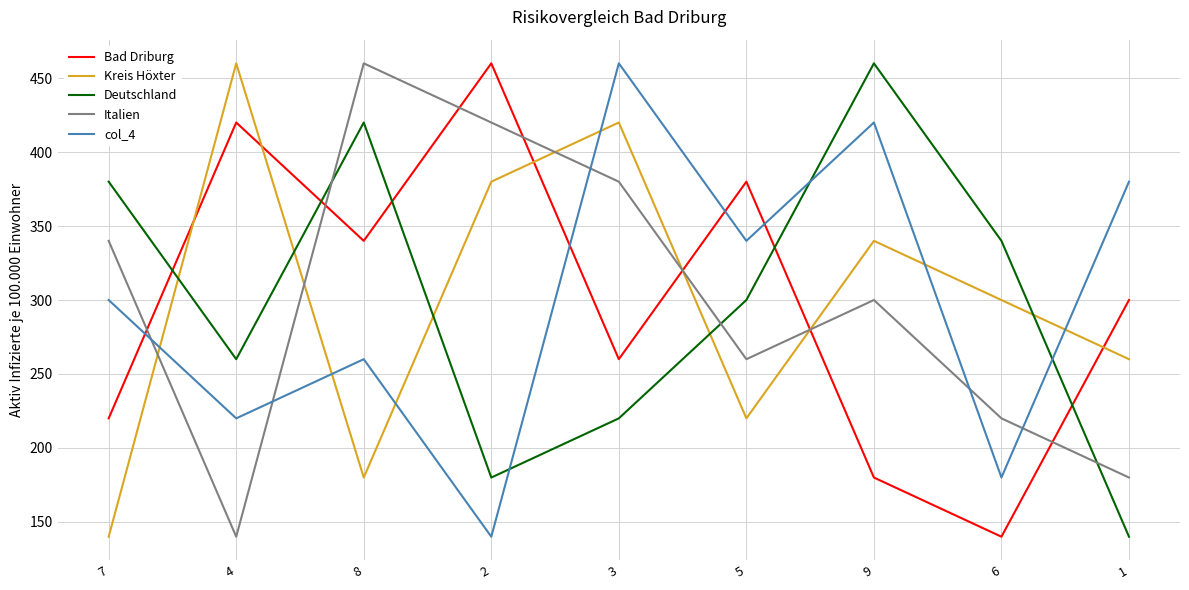

At which label is Kreis Höxter closest to 300?

6